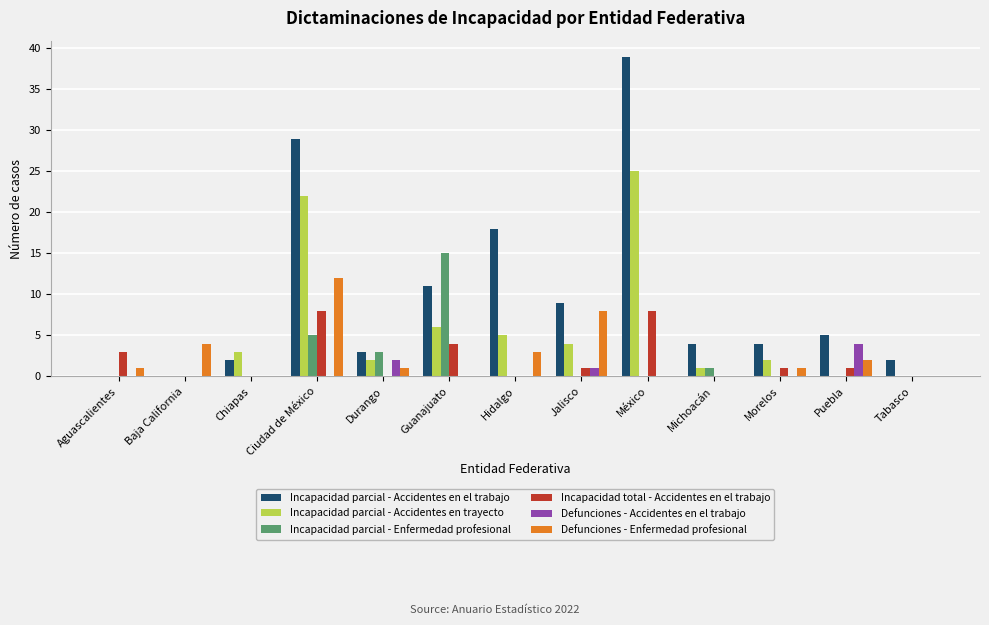

What is the approximate value of Incapacidad parcial - Accidentes en trayecto at Guanajuato, to the nearest 5?

5